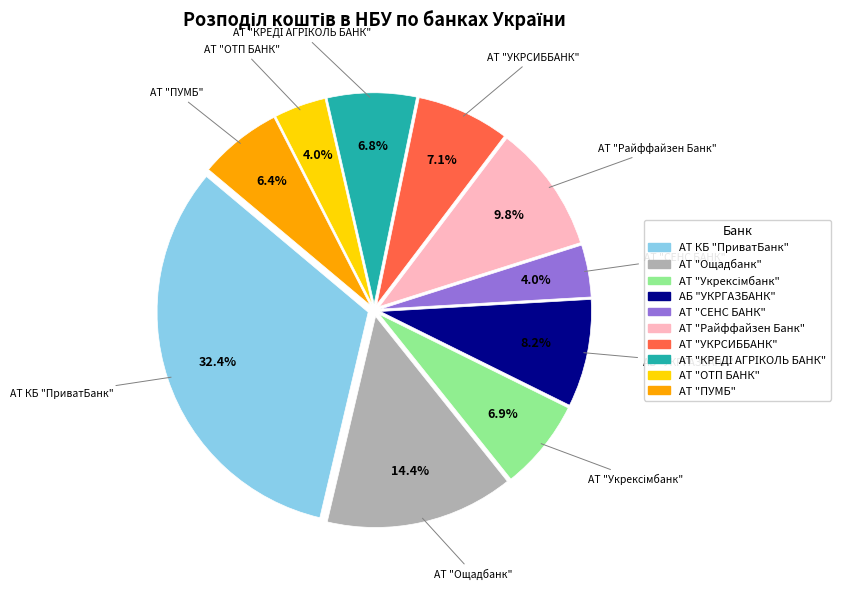

Does any single category account for the majority?

No